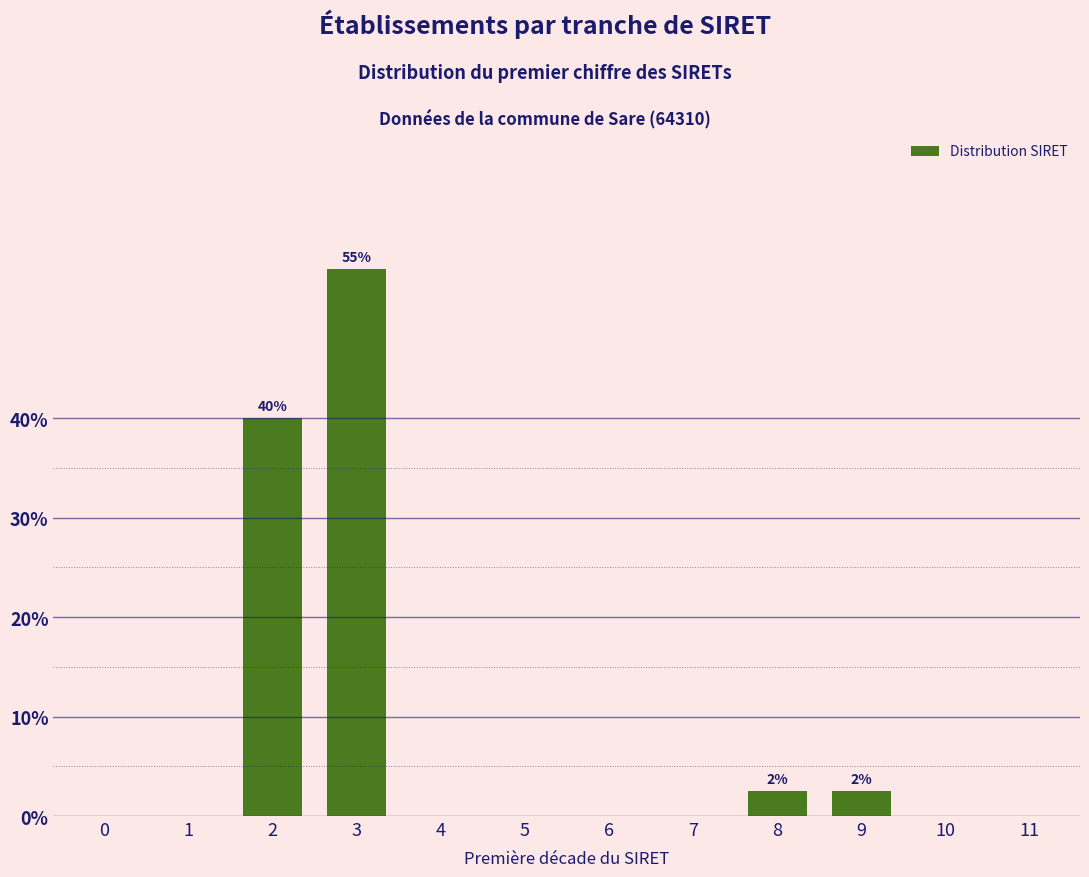

Reading left to right, transcribe all the data shown in this chart.

0=0.0	1=0.0	2=40.0	3=55.0	4=0.0	5=0.0	6=0.0	7=0.0	8=2.5	9=2.5	10=0.0	11=0.0